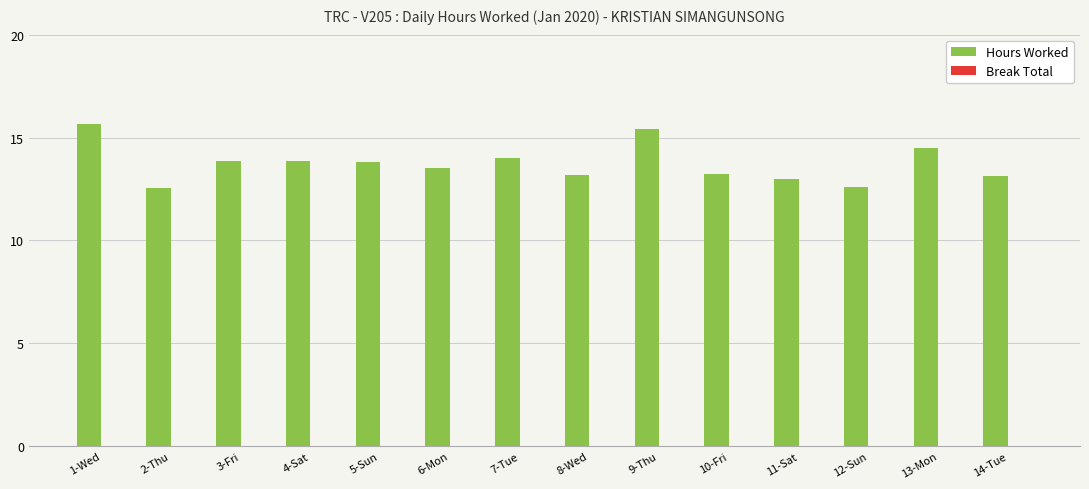

Between 6-Mon and 1-Wed, which is larger?

1-Wed